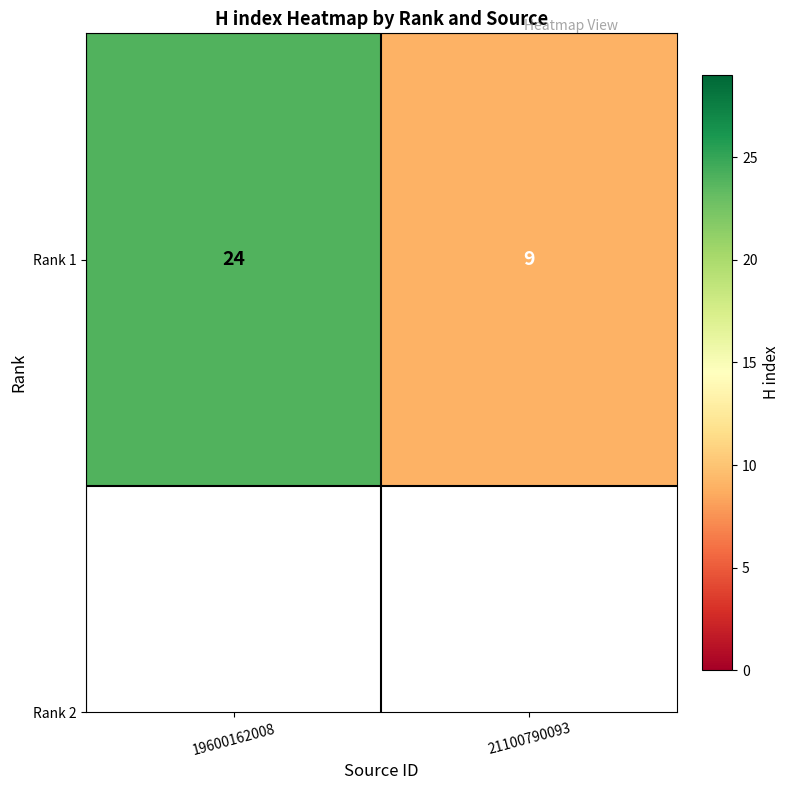

Reading left to right, extract all data points from this chart.

24	9